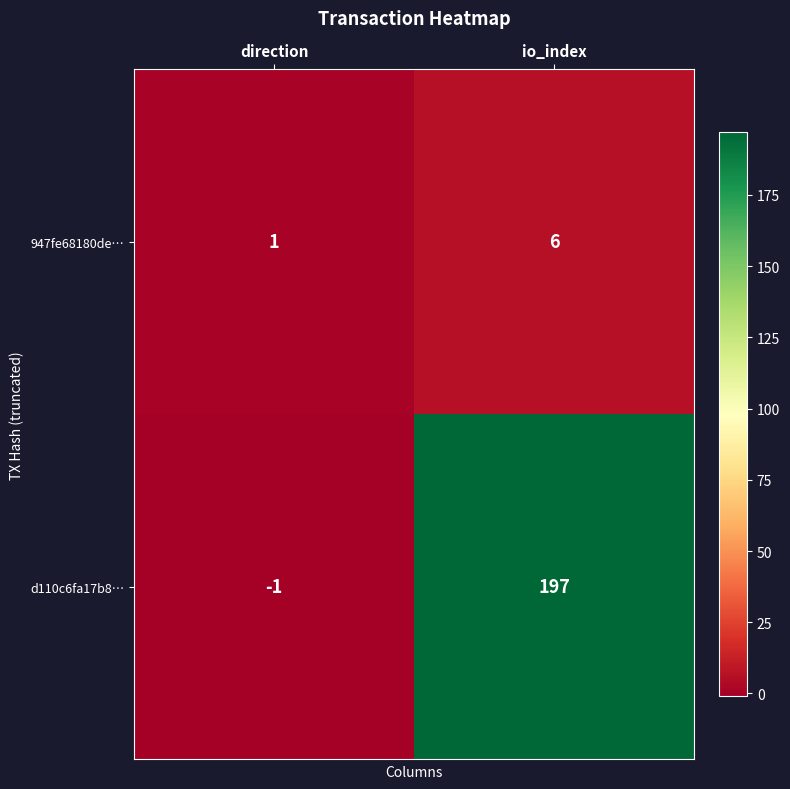

What is the difference between the maximum and minimum values in the d110c6fa17b8… series?

198